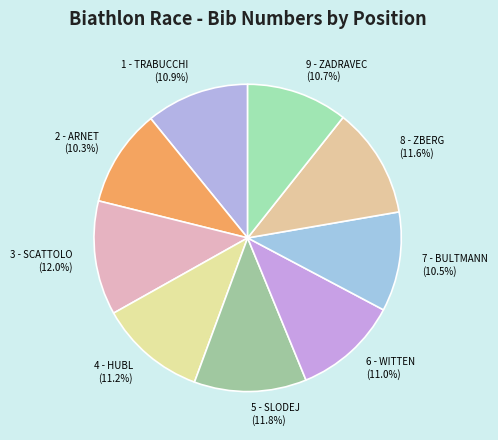

Is it true that 8 - ZBERG is 20% of the pie?

False